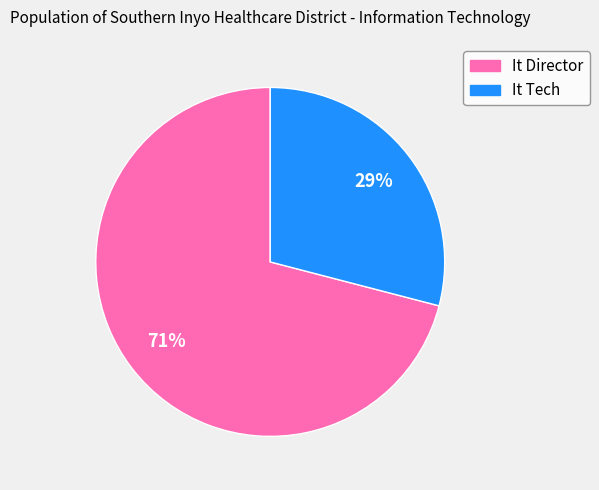

What percentage is the It Tech slice, to the nearest percent?

29%